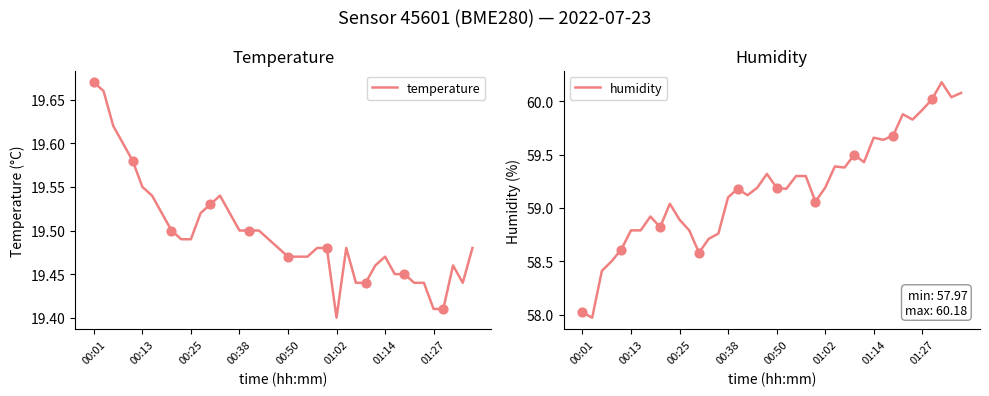

Which series has the largest total across all categories?

humidity